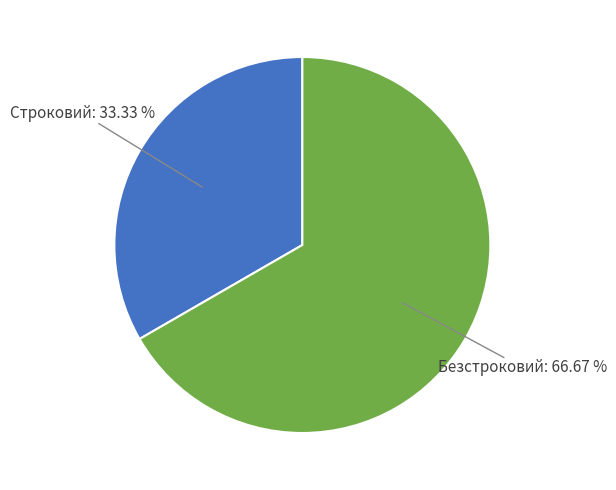

What is the largest slice in the pie chart?

Безстроковий